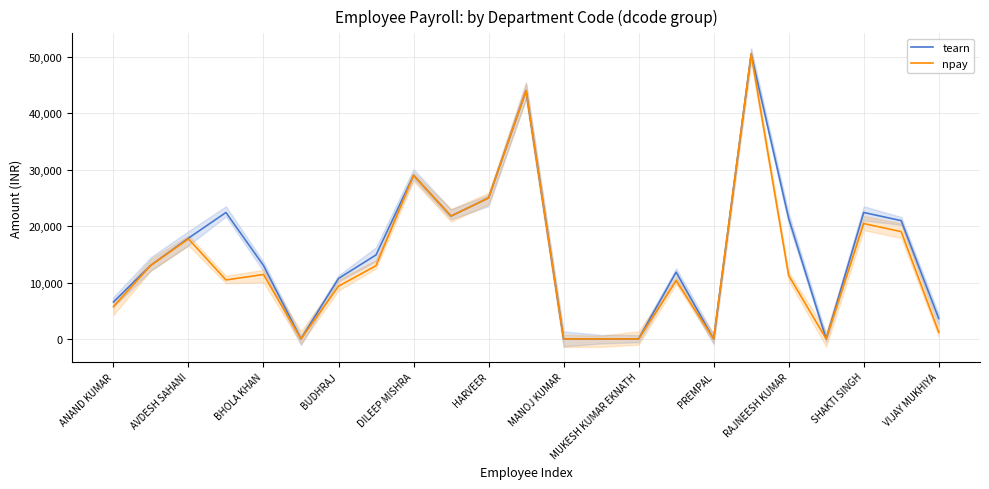

What are all the series names shown in the legend?

tearn, npay